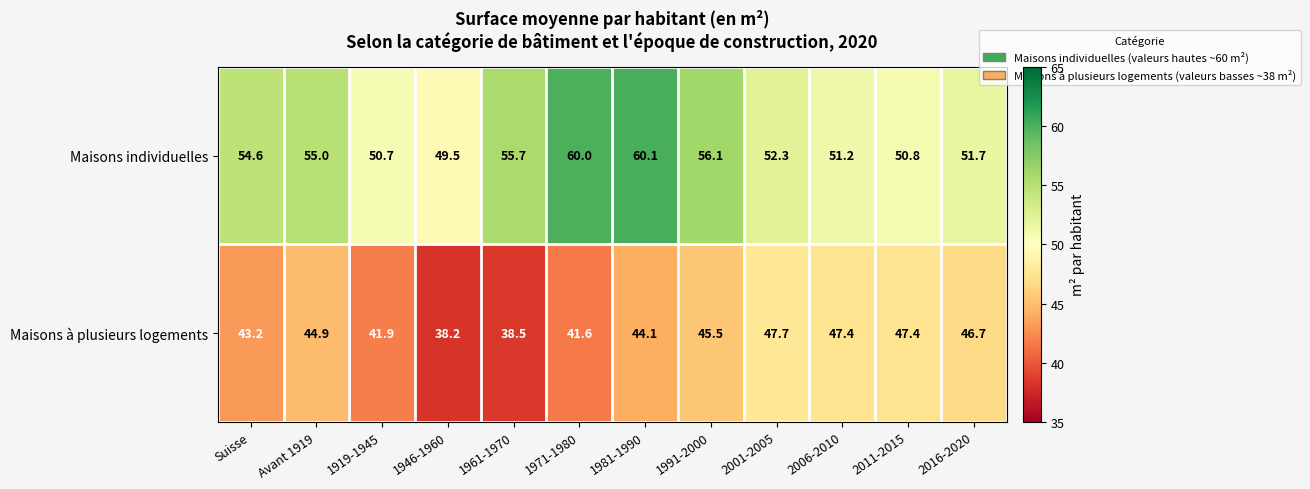

Reading right to left, what are all the values shown in this chart?

Maisons individuelles: 51.7	50.8	51.2	52.3	56.1	60.1	60.0	55.7	49.5	50.7	55.0	54.6
Maisons à plusieurs logements: 46.7	47.4	47.4	47.7	45.5	44.1	41.6	38.5	38.2	41.9	44.9	43.2